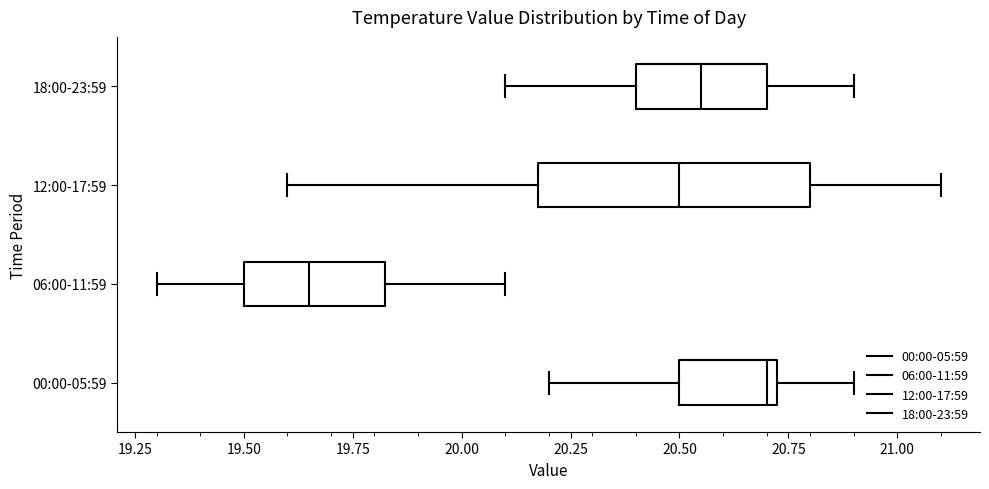

Where is the right edge of the box for 06:00-11:59 on the x-axis? The values are not printed on the chart, so give them approximately, as read against the axis.

19.85